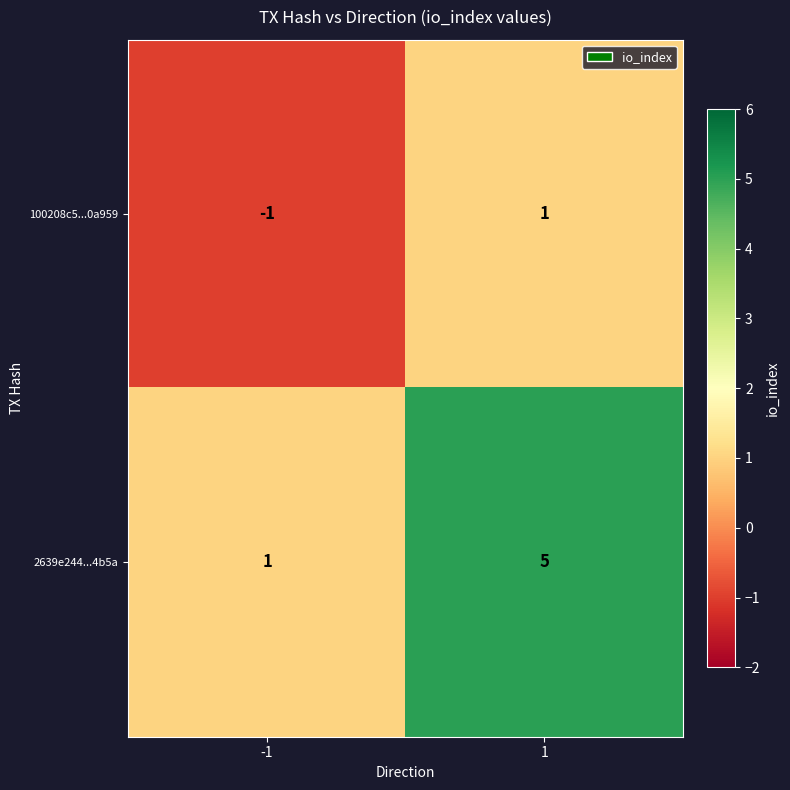

What is the average value of the 2639e244...4b5a series?

3